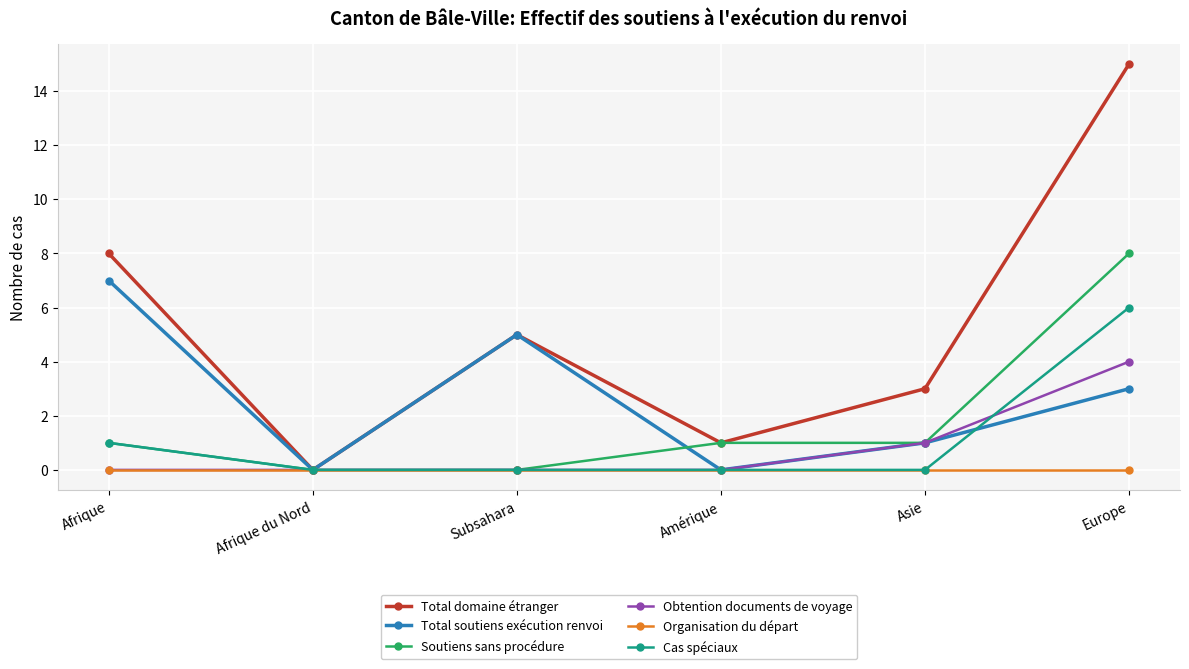

At which label is Obtention documents de voyage closest to 2?

Asie